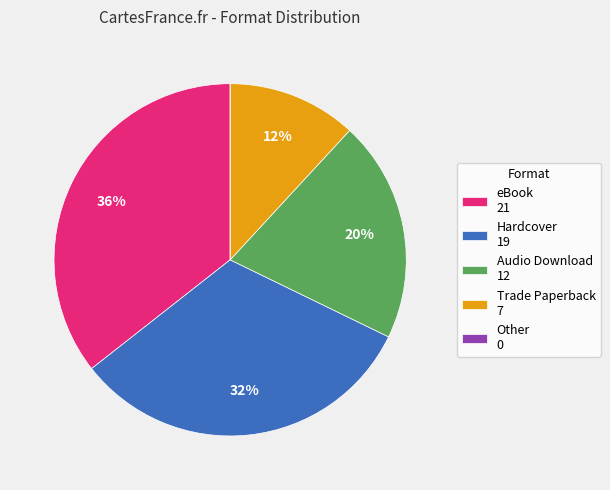

Does Trade Paperback account for over 50% of the chart?

No